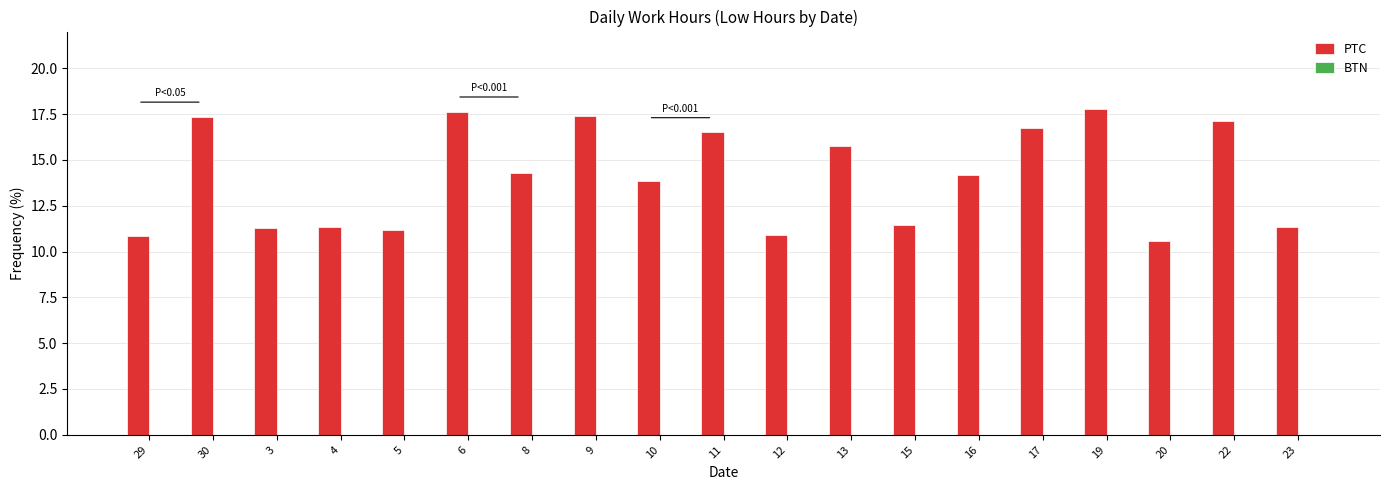

Approximately how many times larger is the value at 4 compared to 11?

0.7